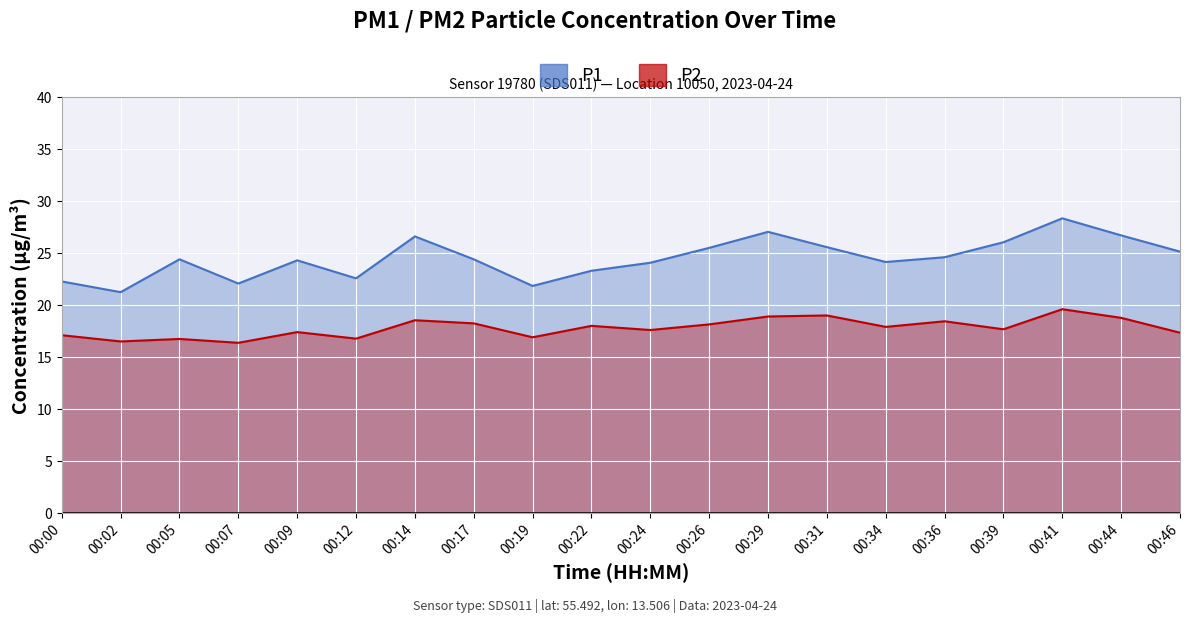

What is the minimum value for P2?

16.4